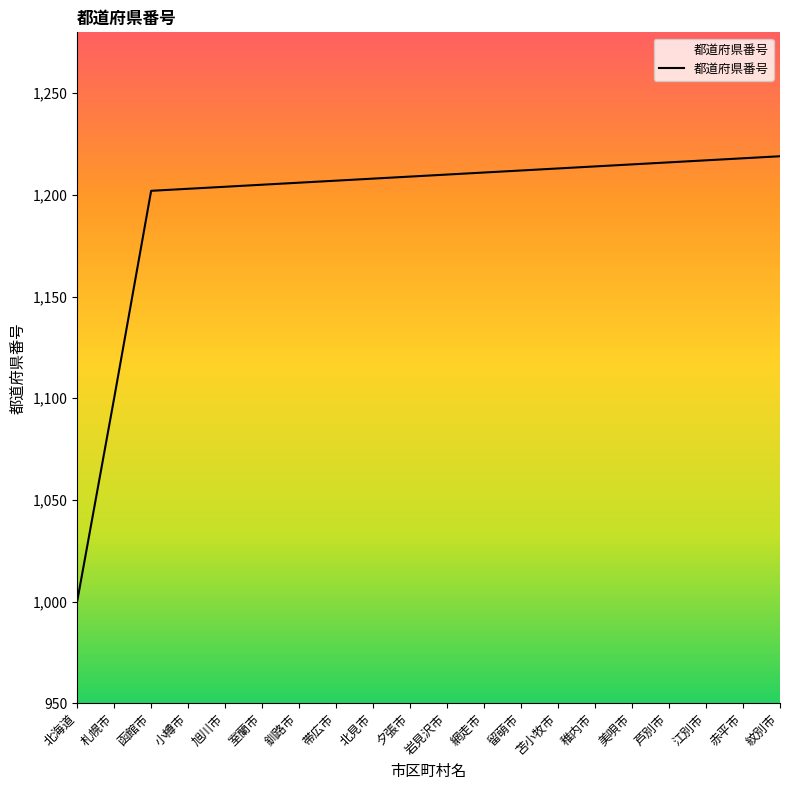

What position from the right is 網走市?

9